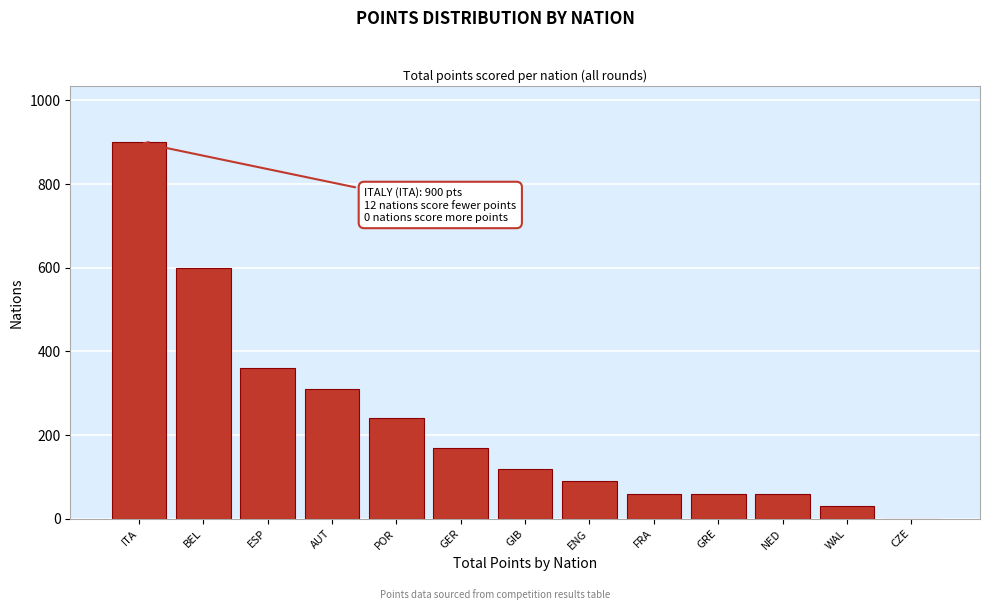

Reading right to left, list all the values displayed in this chart.

CZE=0	WAL=30	NED=60	GRE=60	FRA=60	ENG=90	GIB=120	GER=170	POR=240	AUT=310	ESP=360	BEL=600	ITA=900